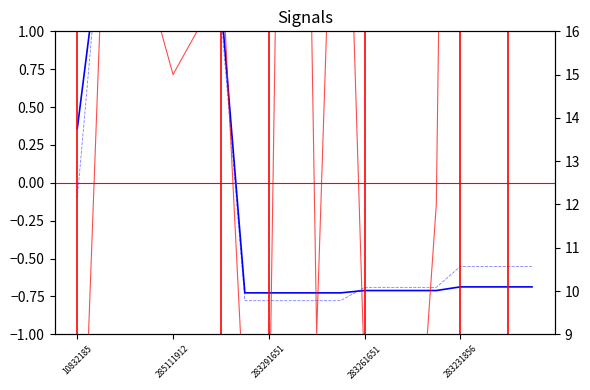

What position from the left is 283291651?

3